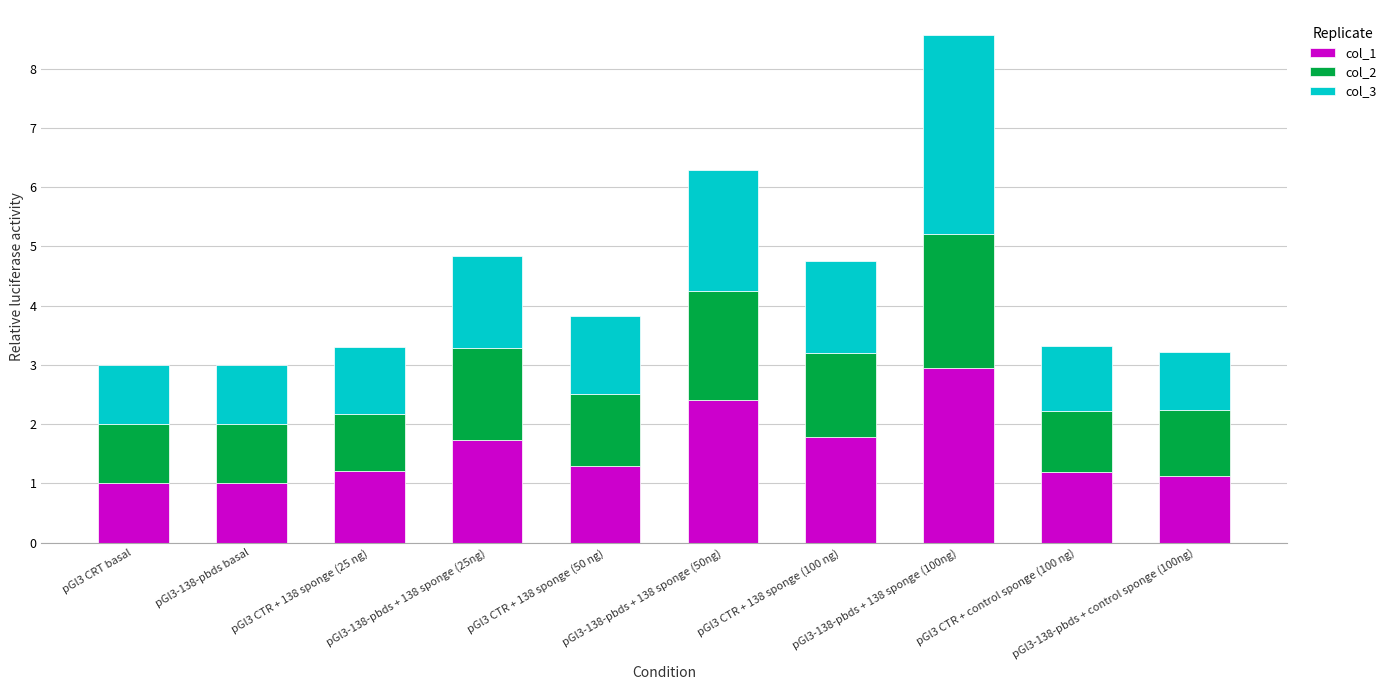

What is the difference between the maximum and second lowest values in the col_1 series?

1.9